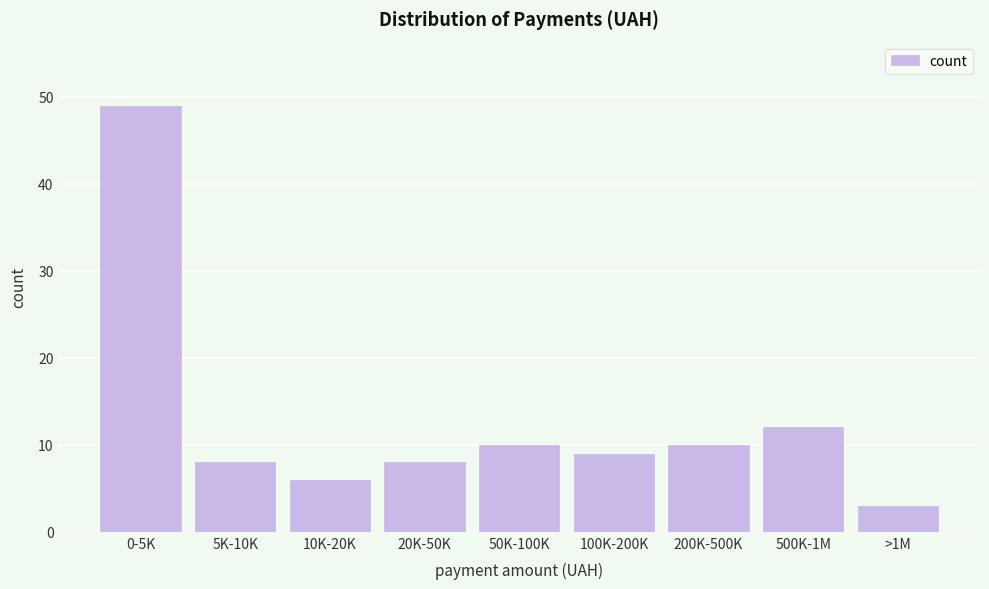

Reading right to left, list all the values displayed in this chart.

3	12	10	9	10	8	6	8	49